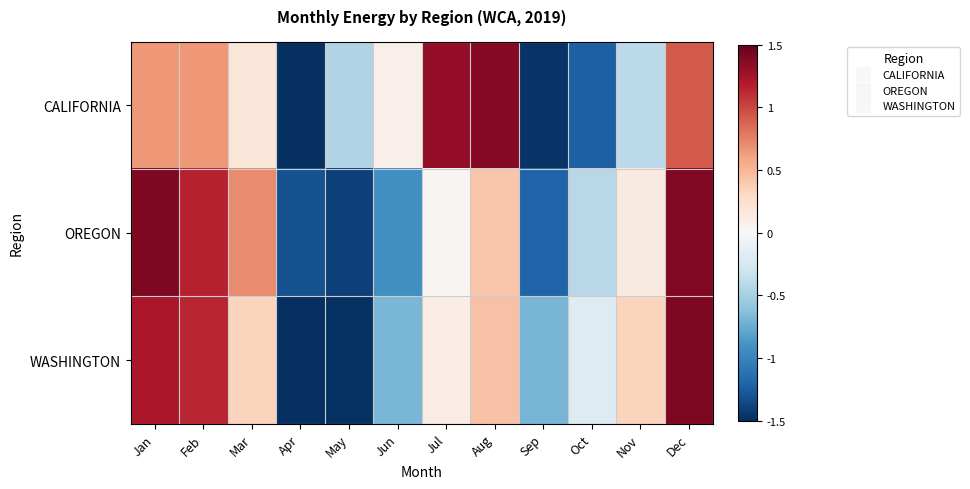

At which category is the sum across all series the highest?

Dec